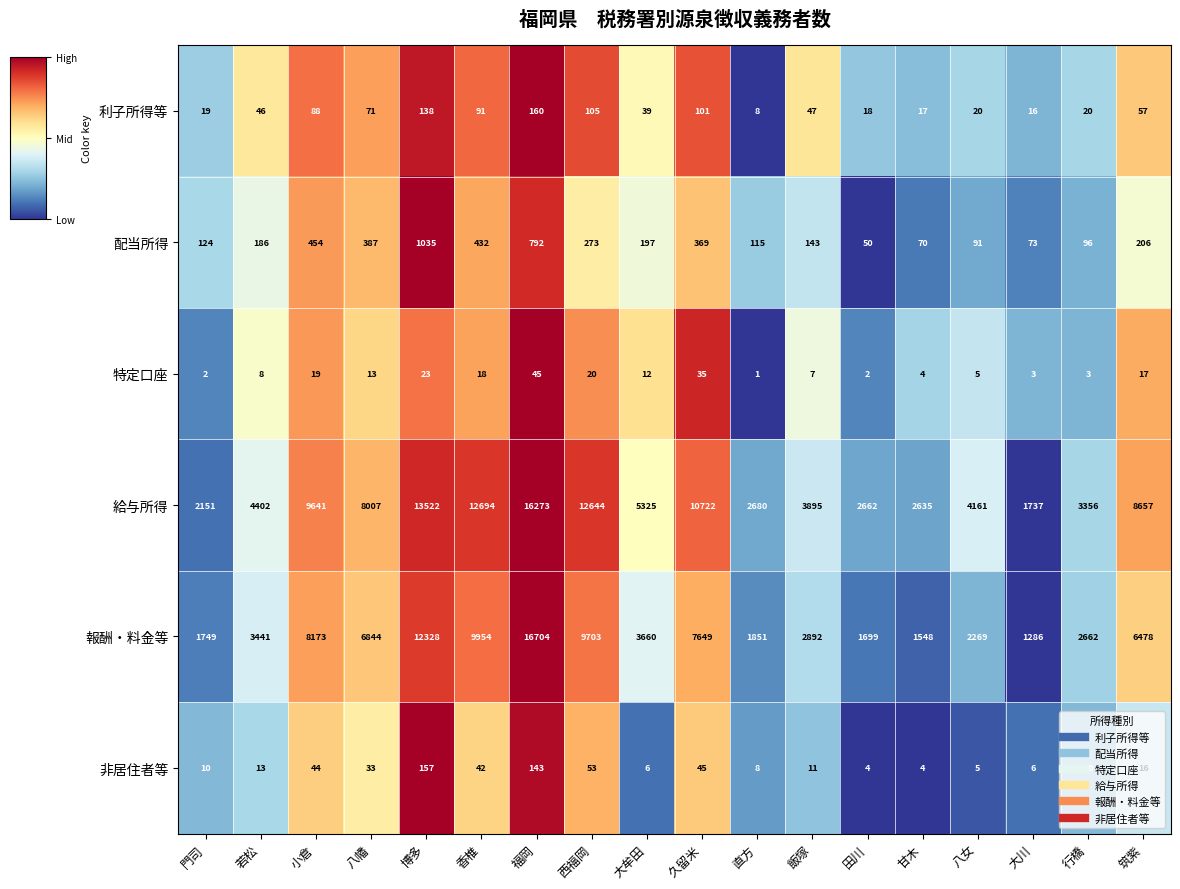

What is the spread (max minus min) of values at 八女?

4156